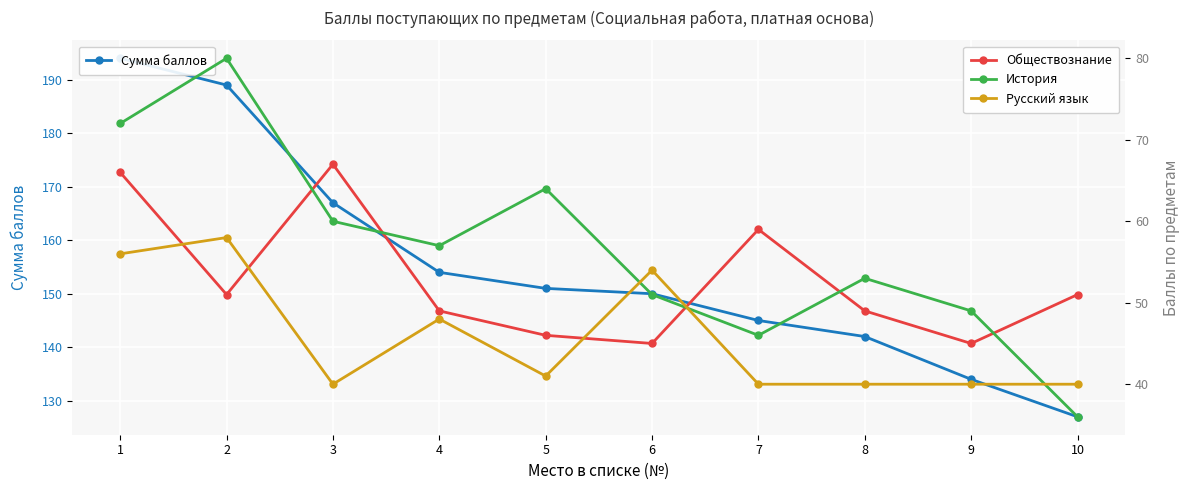

How many data points does each series have?

10